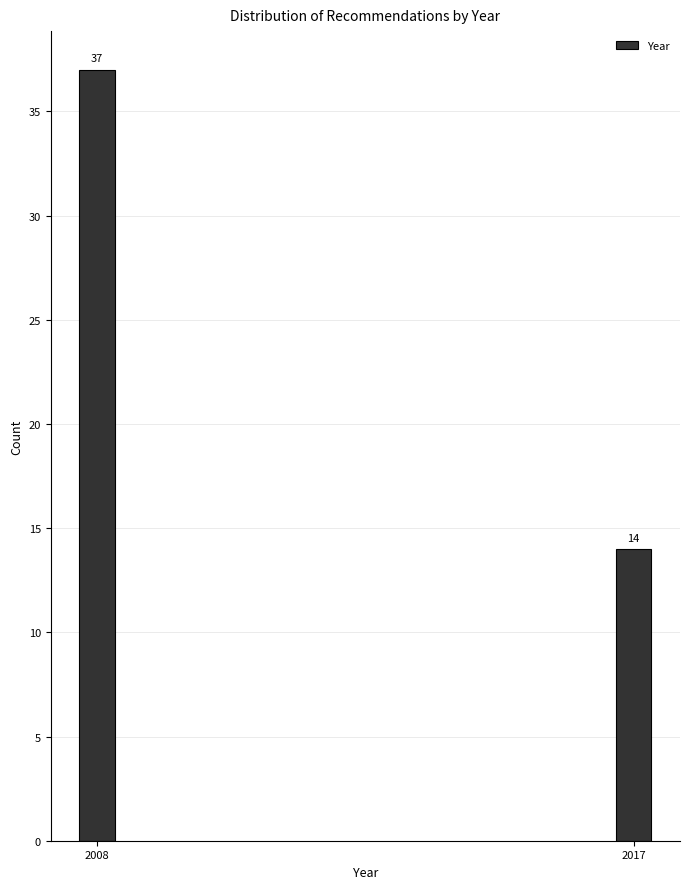

Reading left to right, list all the values displayed in this chart.

2008=37	2017=14